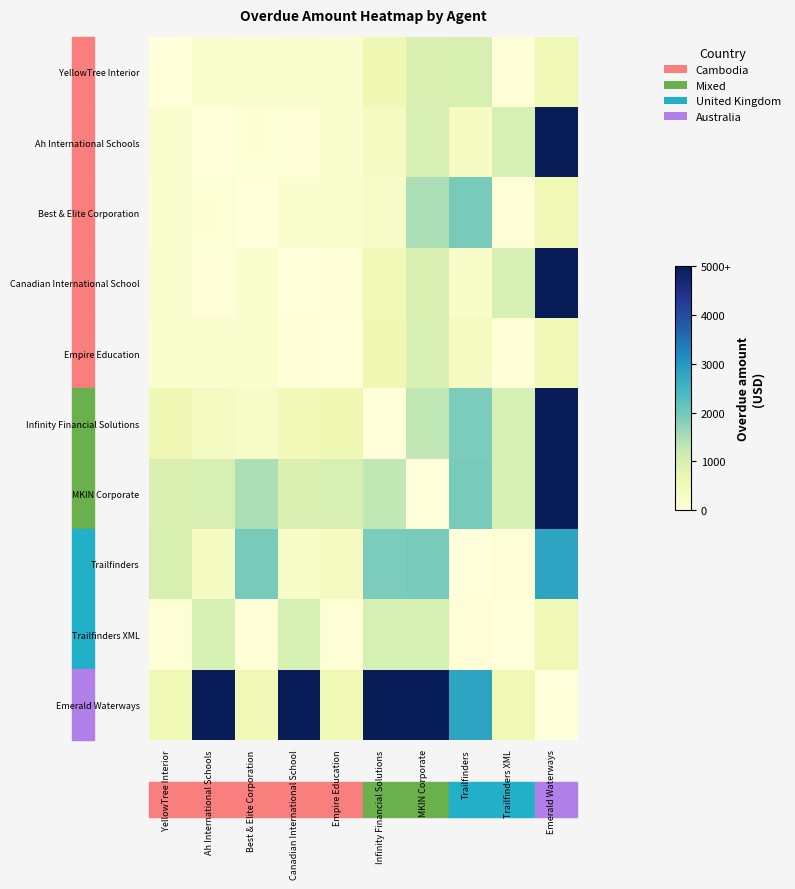

Reading left to right, what are all the values shown in this chart?

YellowTree Interior: YellowTree Interior=0	Ah International Schools=185	Best & Elite Corporation=162	Canadian International School=180	Empire Education=162	Infinity Financial Solutions=594	MKIN Corporate=920	Trailfinders=965	Trailfinders XML=73	Emerald Waterways=555
Ah International Schools: YellowTree Interior=185	Ah International Schools=0	Best & Elite Corporation=85	Canadian International School=70	Empire Education=160	Infinity Financial Solutions=355	MKIN Corporate=985	Trailfinders=337	Trailfinders XML=1000	Emerald Waterways=5000
Best & Elite Corporation: YellowTree Interior=162	Ah International Schools=85	Best & Elite Corporation=0	Canadian International School=162	Empire Education=162	Infinity Financial Solutions=292	MKIN Corporate=1480	Trailfinders=1934	Trailfinders XML=73	Emerald Waterways=555
Canadian International School: YellowTree Interior=180	Ah International Schools=70	Best & Elite Corporation=162	Canadian International School=0	Empire Education=70	Infinity Financial Solutions=517	MKIN Corporate=920	Trailfinders=262	Trailfinders XML=1000	Emerald Waterways=5000
Empire Education: YellowTree Interior=162	Ah International Schools=160	Best & Elite Corporation=162	Canadian International School=70	Empire Education=0	Infinity Financial Solutions=594	MKIN Corporate=985	Trailfinders=377	Trailfinders XML=73	Emerald Waterways=555
Infinity Financial Solutions: YellowTree Interior=594	Ah International Schools=355	Best & Elite Corporation=292	Canadian International School=517	Empire Education=594	Infinity Financial Solutions=0	MKIN Corporate=1305	Trailfinders=1912	Trailfinders XML=1000	Emerald Waterways=5000
MKIN Corporate: YellowTree Interior=920	Ah International Schools=985	Best & Elite Corporation=1480	Canadian International School=920	Empire Education=985	Infinity Financial Solutions=1305	MKIN Corporate=0	Trailfinders=1934	Trailfinders XML=1000	Emerald Waterways=5000
Trailfinders: YellowTree Interior=965	Ah International Schools=337	Best & Elite Corporation=1934	Canadian International School=262	Empire Education=377	Infinity Financial Solutions=1912	MKIN Corporate=1934	Trailfinders=0	Trailfinders XML=73	Emerald Waterways=2800
Trailfinders XML: YellowTree Interior=73	Ah International Schools=1000	Best & Elite Corporation=73	Canadian International School=1000	Empire Education=73	Infinity Financial Solutions=1000	MKIN Corporate=1000	Trailfinders=73	Trailfinders XML=0	Emerald Waterways=555
Emerald Waterways: YellowTree Interior=555	Ah International Schools=5000	Best & Elite Corporation=555	Canadian International School=5000	Empire Education=555	Infinity Financial Solutions=5000	MKIN Corporate=5000	Trailfinders=2800	Trailfinders XML=555	Emerald Waterways=0